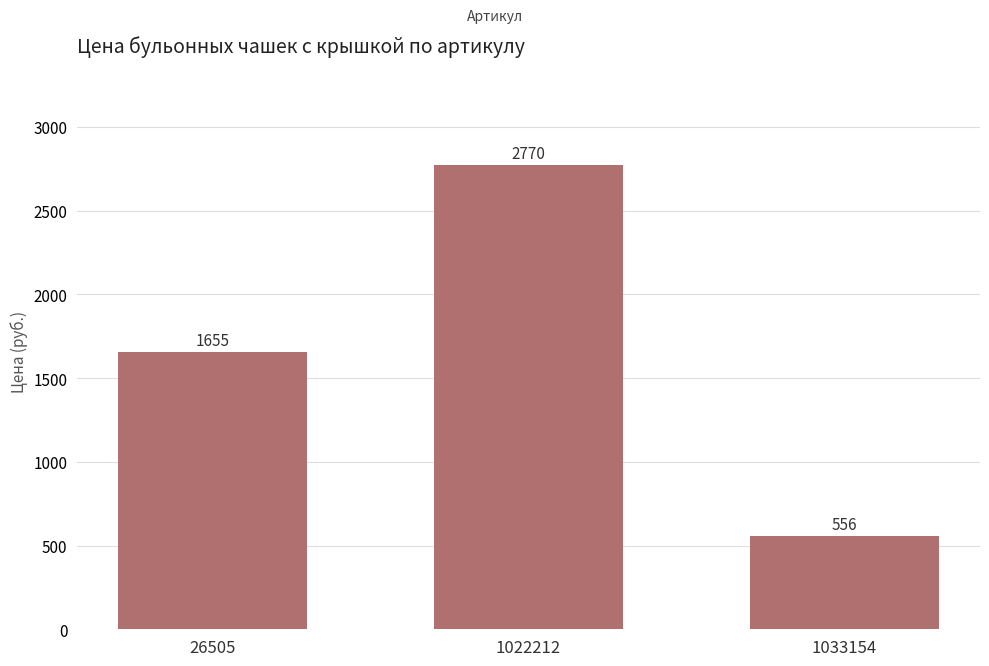

At which category does the chart reach its minimum across all series?

1033154